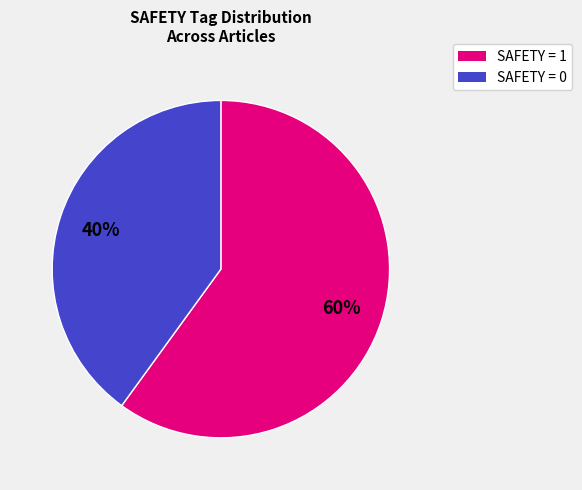

Does any single category account for the majority?

Yes